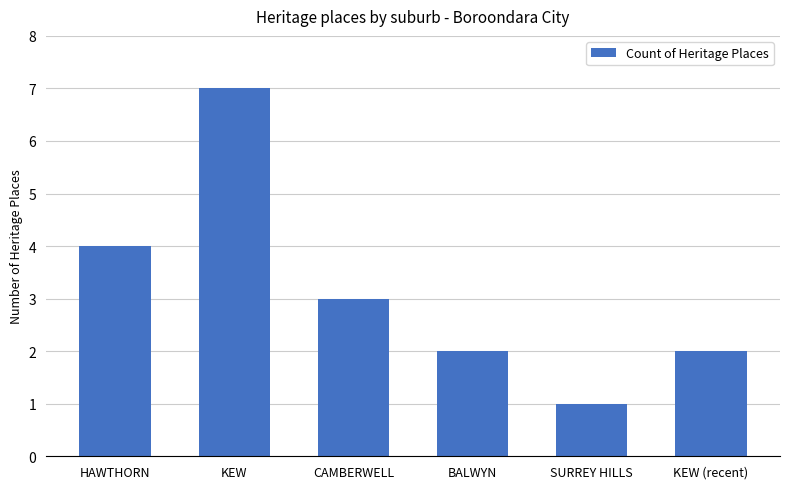

What is the label of the 6th bar from the right?

HAWTHORN